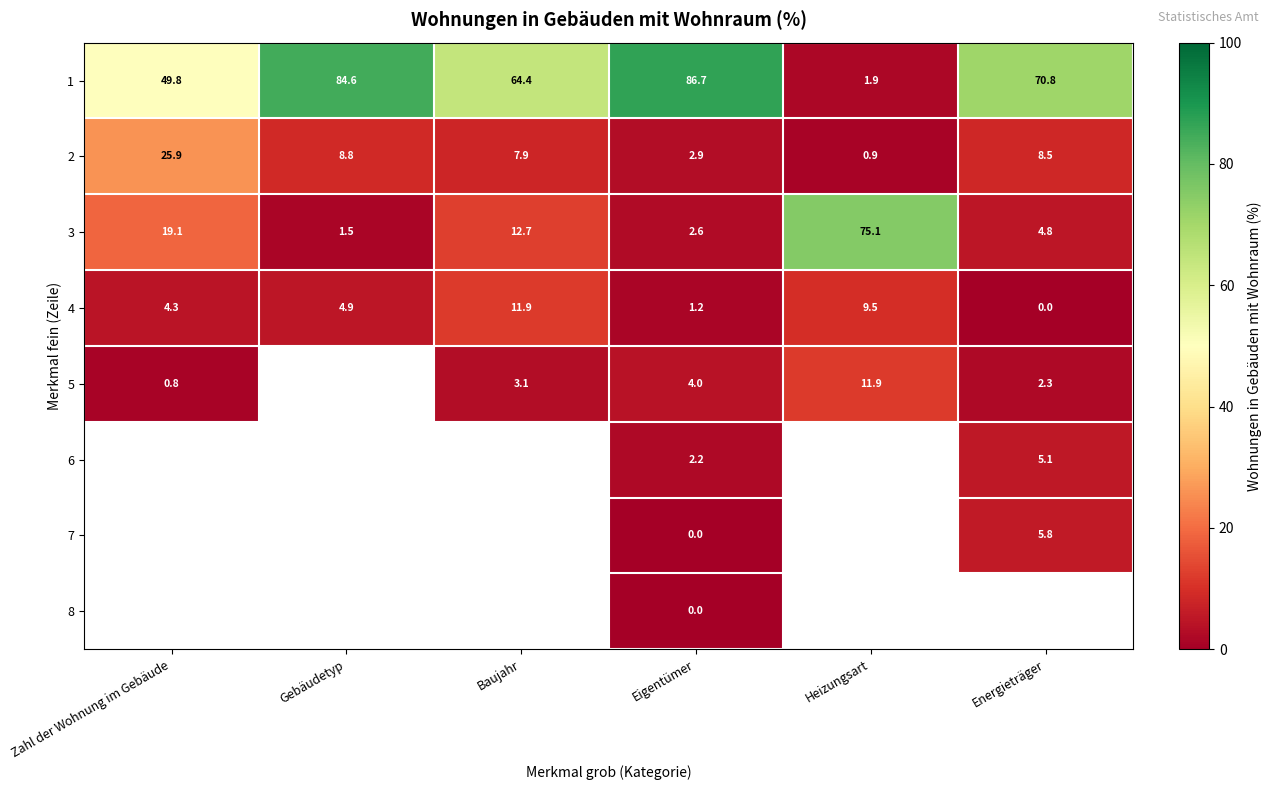

Rank the categories by 4 value from highest to lowest.

Baujahr, Heizungsart, Gebäudetyp, Zahl der Wohnung im Gebäude, Eigentümer, Energieträger